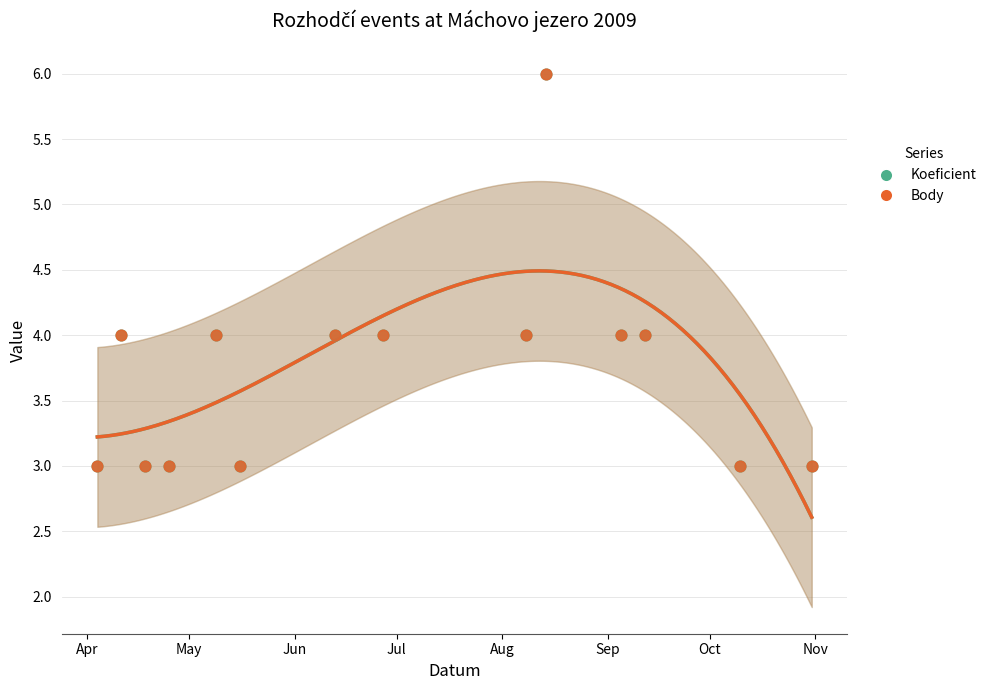

Which series has the widest spread of Y values?

Koeficient